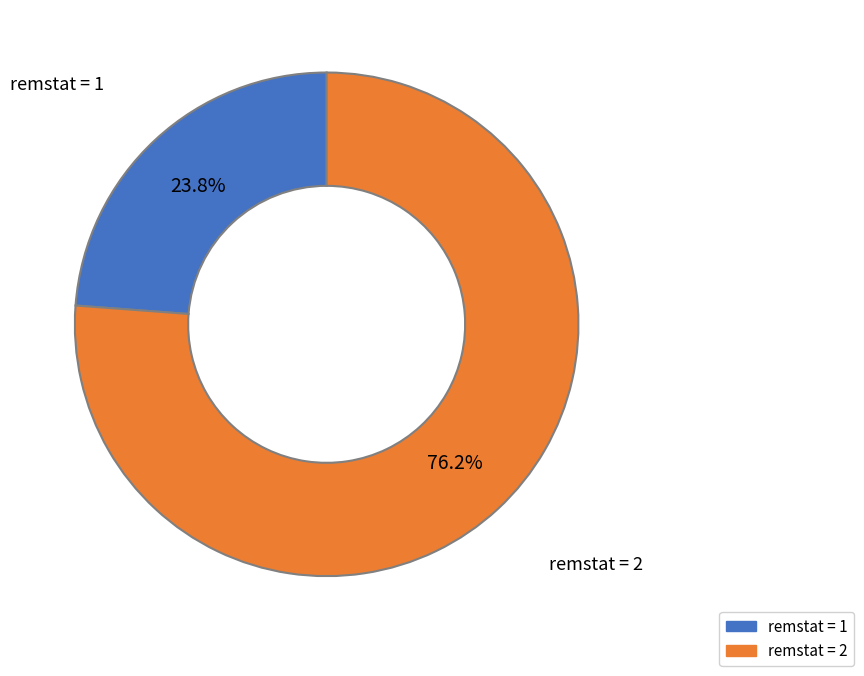

What is the majority slice?

remstat = 2